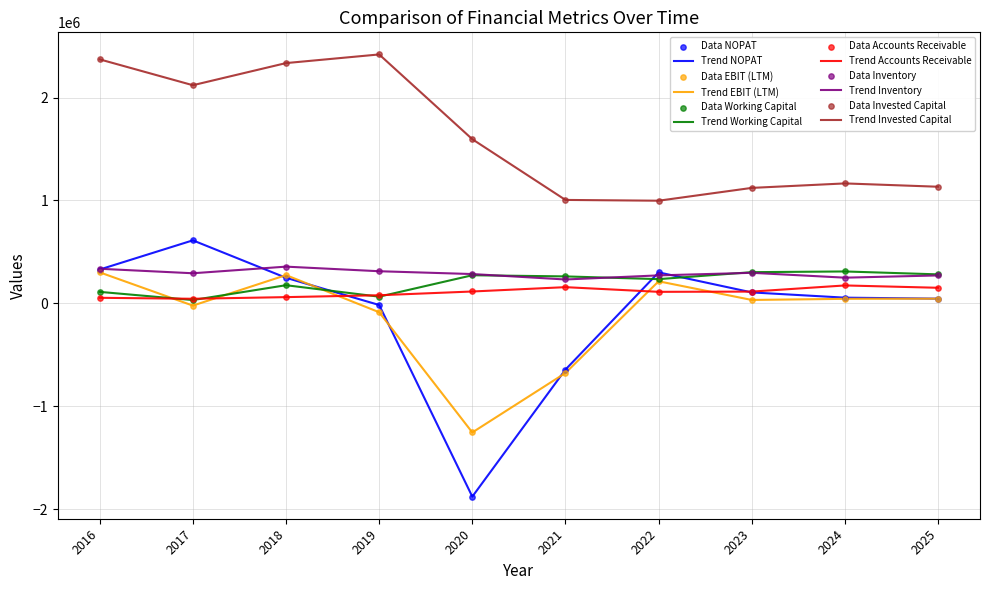

Which series has the largest total across all categories?

Trend Invested Capital